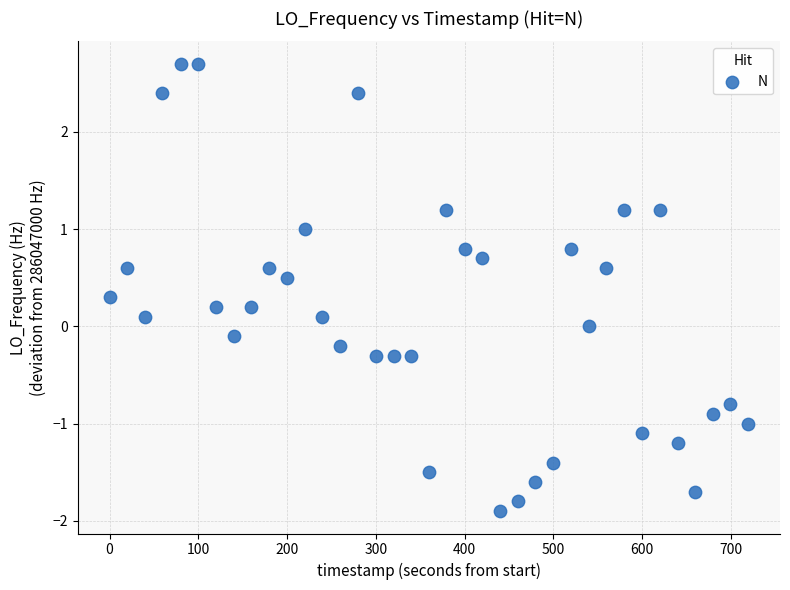

What is the range of Y values (max minus min)?

4.6